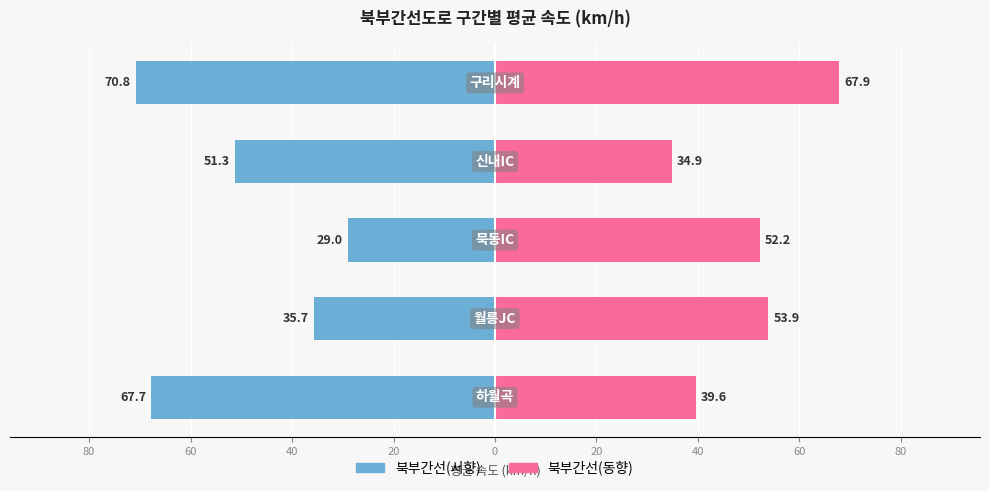

What are all the series names shown in the legend?

북부간선(서향), 북부간선(동향)